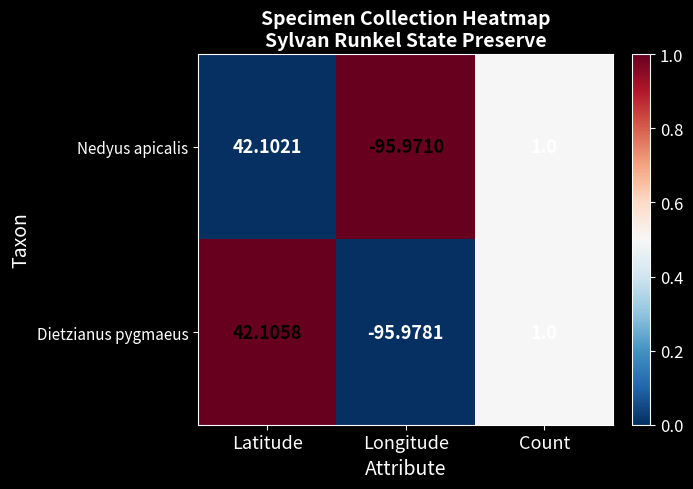

At which label is Nedyus apicalis closest to -26?

Count